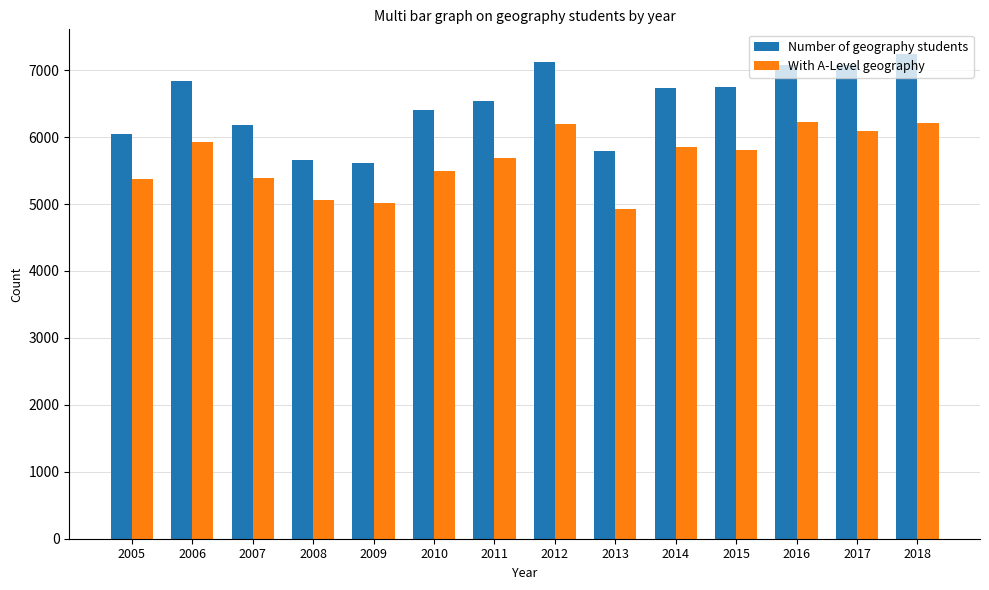

Which series has the widest spread of values?

Number of geography students